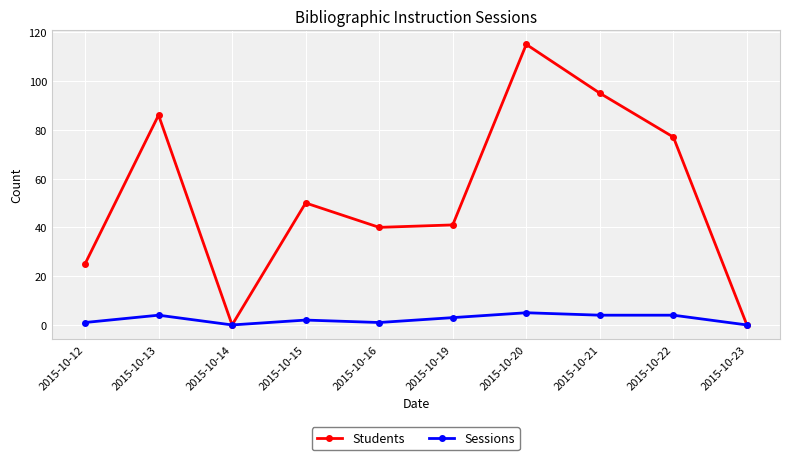

What is the sum of all Students values?

529